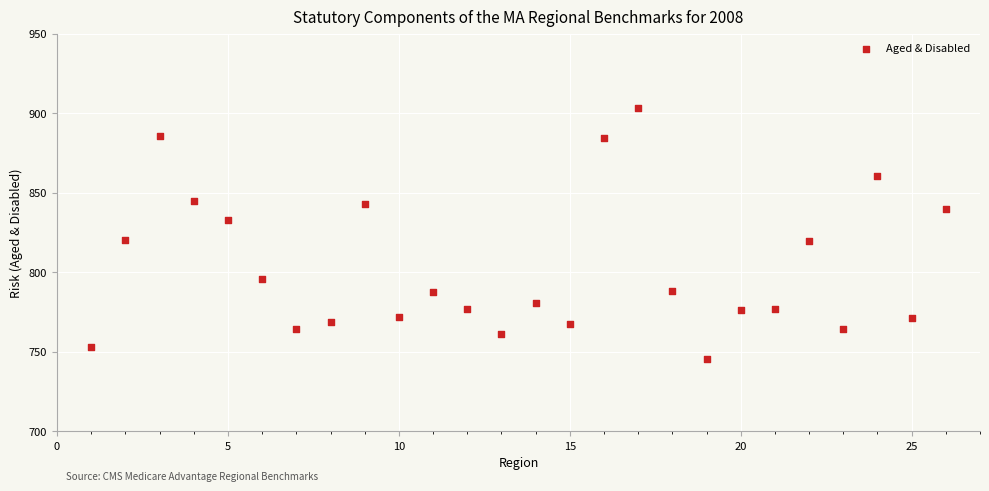

What is the range of X values (max minus min)?

25.0